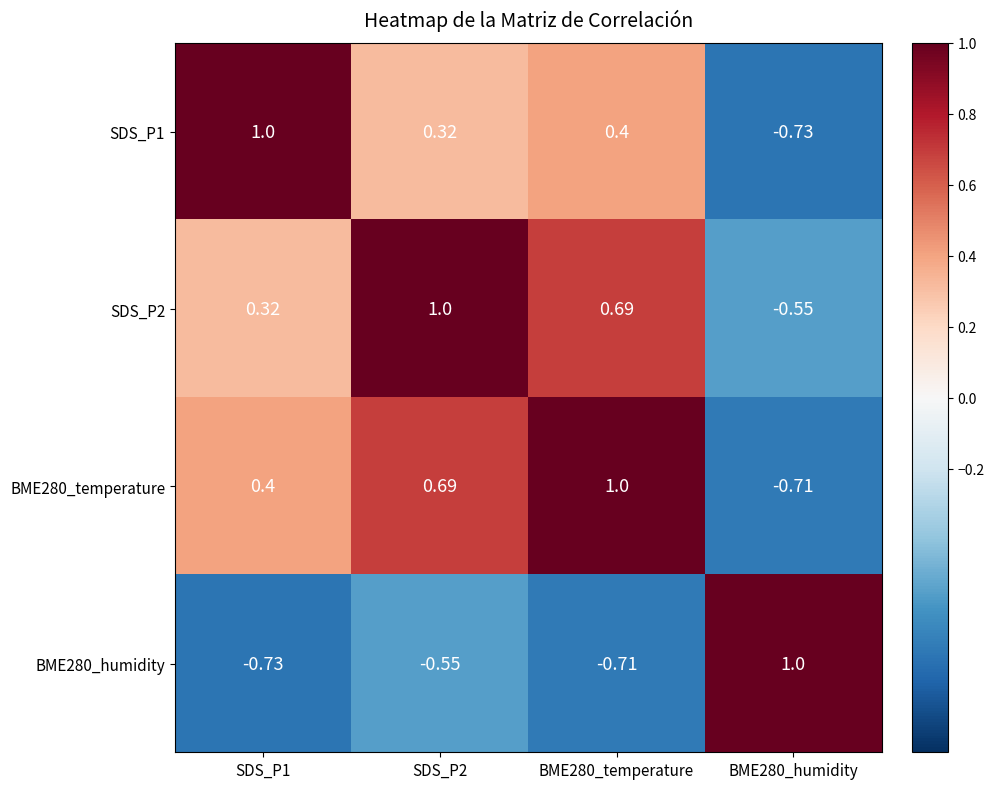

How many data points in BME280_temperature are above 0?

3